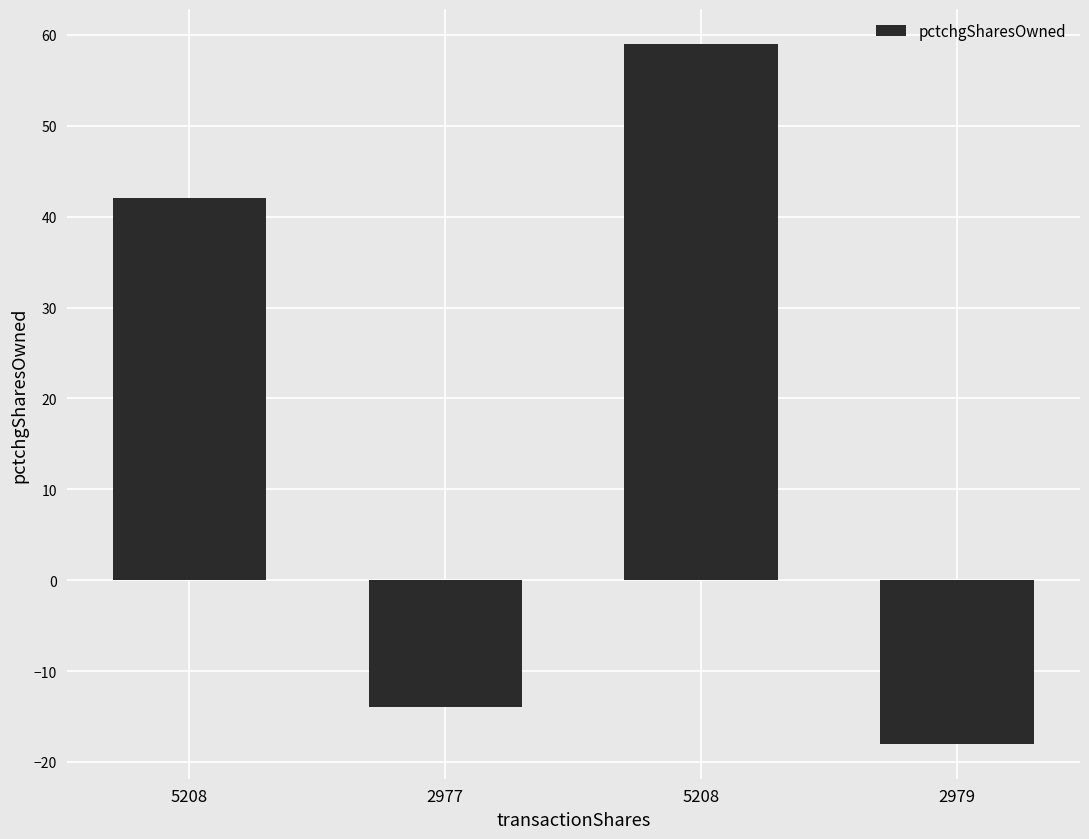

Does the chart contain any negative values?

Yes